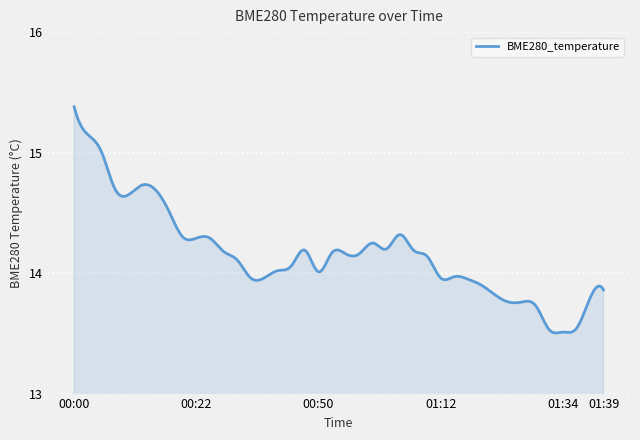

What is the difference between the maximum and minimum values?

1.9